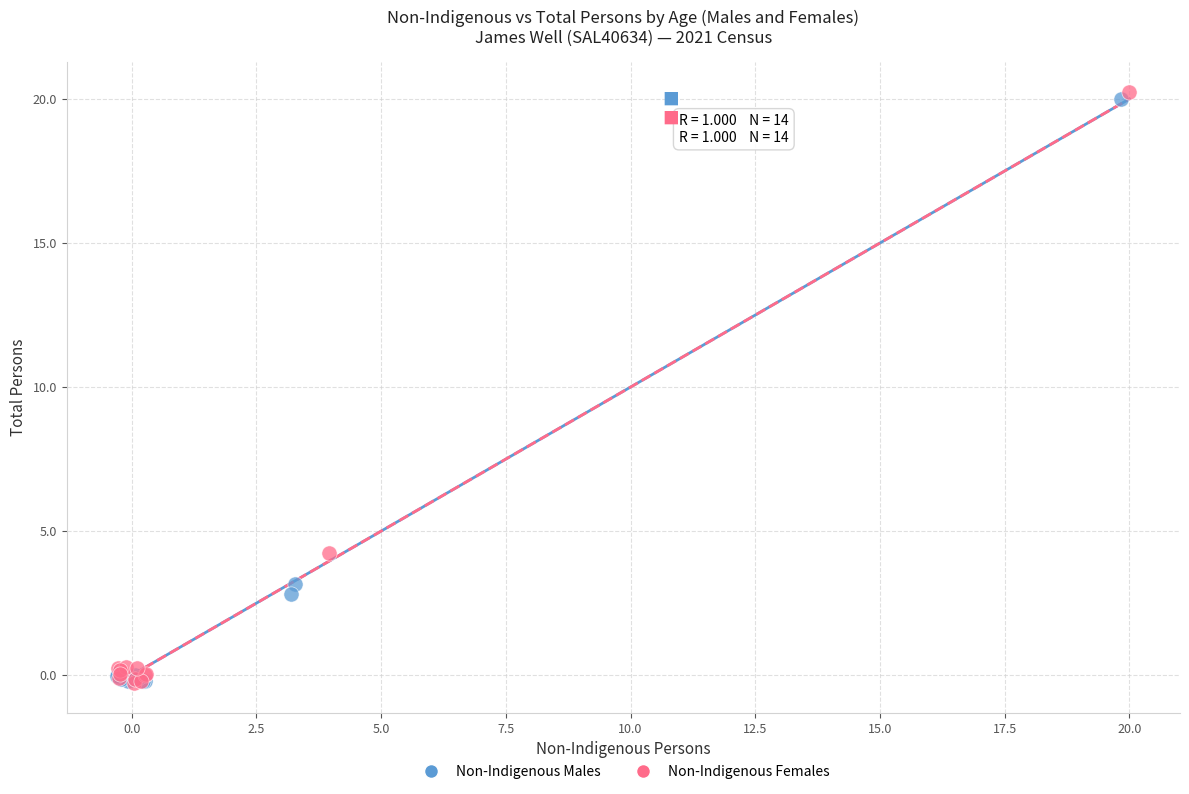

What are all the series names shown in the legend?

Non-Indigenous Males, Non-Indigenous Females